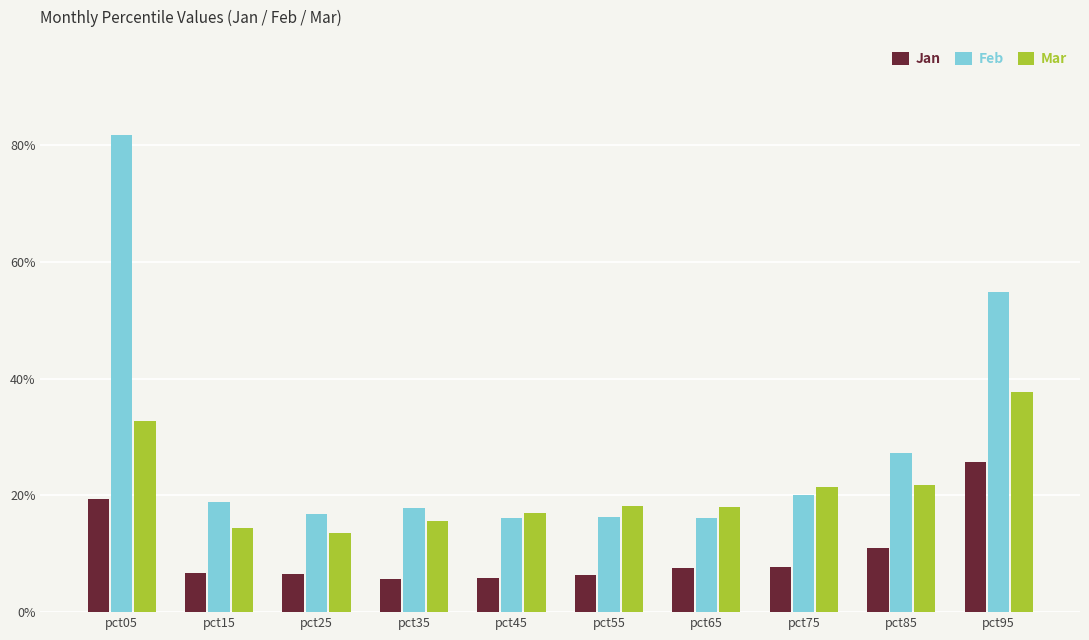

What are all the series names shown in the legend?

Jan, Feb, Mar